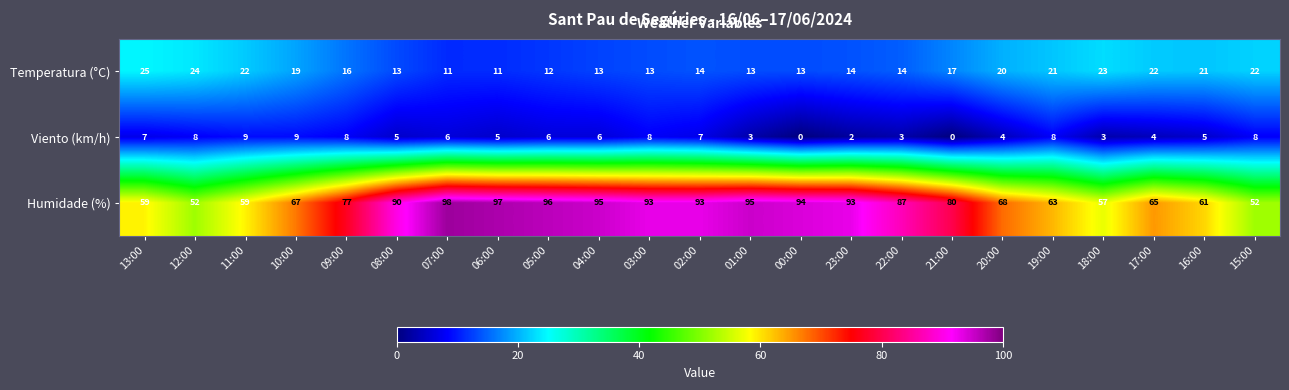

What is the greatest value displayed?

98